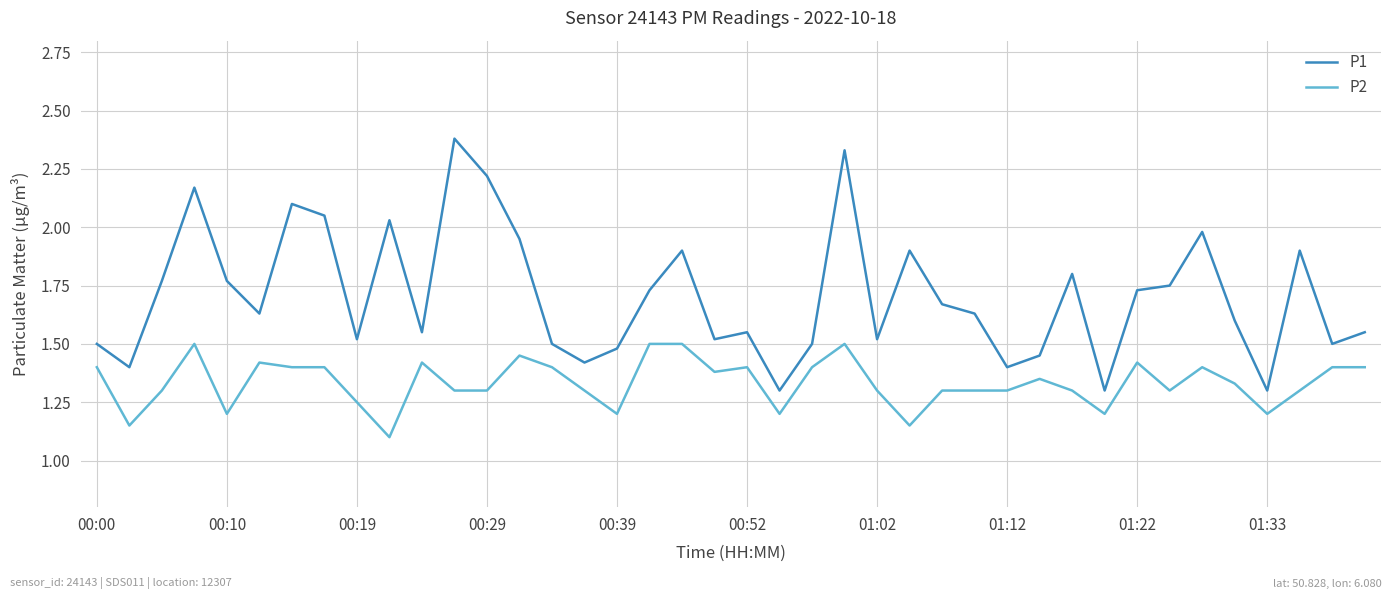

True or false: P2 and P1 intersect in this chart.

False